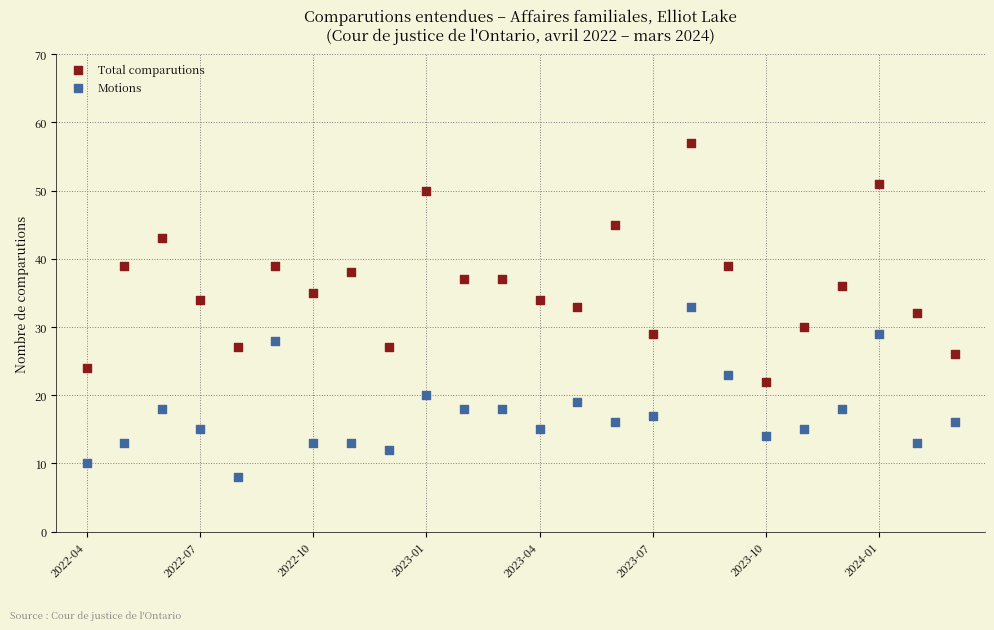

Across all data points, what is the range of Y values (max minus min)?

49